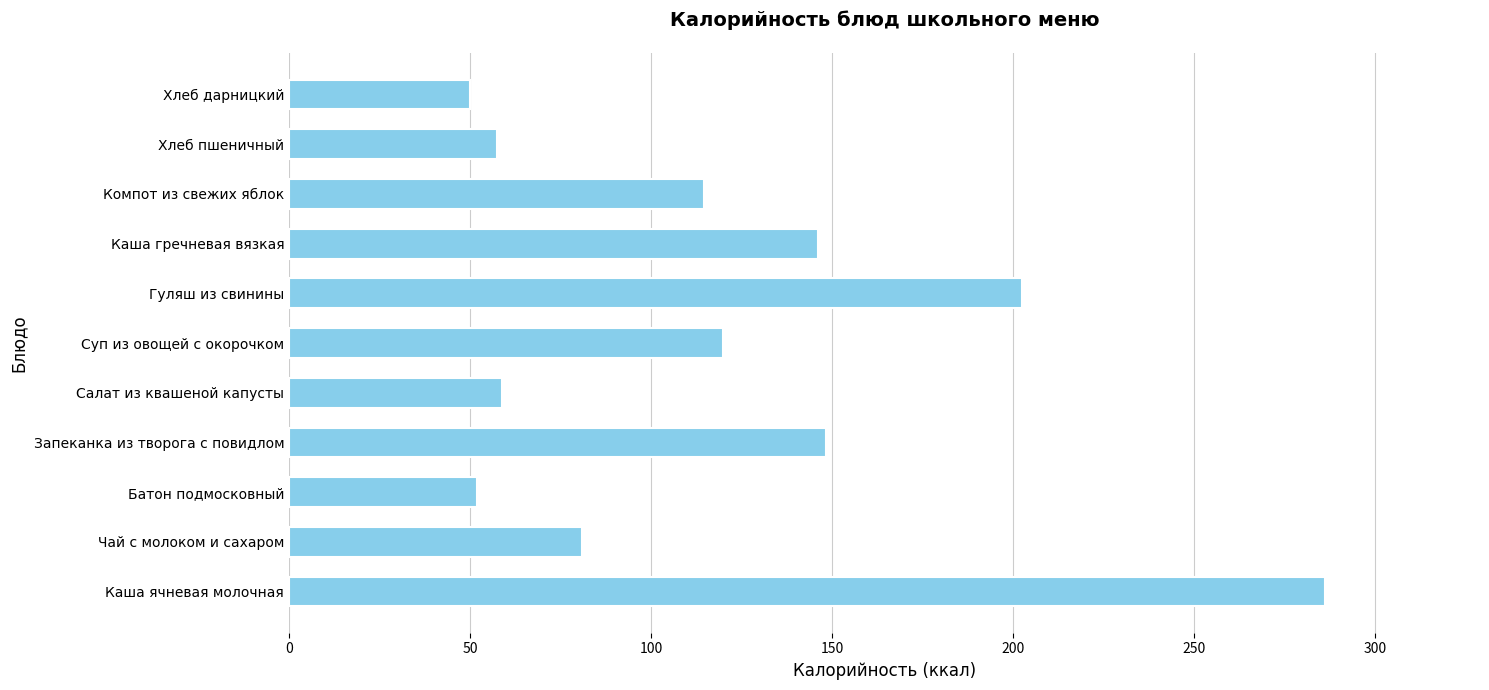

What is the sum of all values?

1316.6